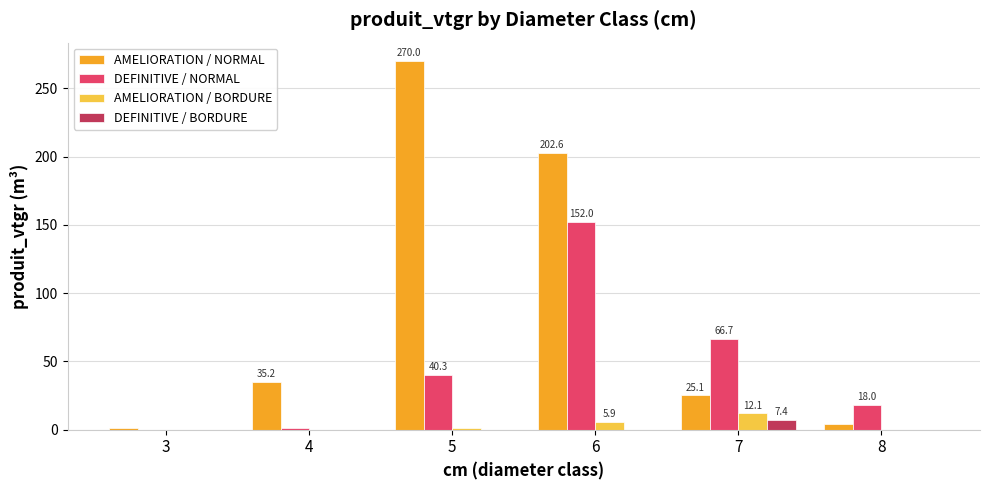

Reading left to right, what are all the values shown in this chart?

AMELIORATION / NORMAL: 1.2	35.2	270.0	202.6	25.1	3.9
DEFINITIVE / NORMAL: 0.0	1.5	40.3	152.0	66.7	18.0
AMELIORATION / BORDURE: 0.0	0.0	1.2	5.9	12.1	0.0
DEFINITIVE / BORDURE: 0.0	0.0	0.0	0.0	7.4	0.0